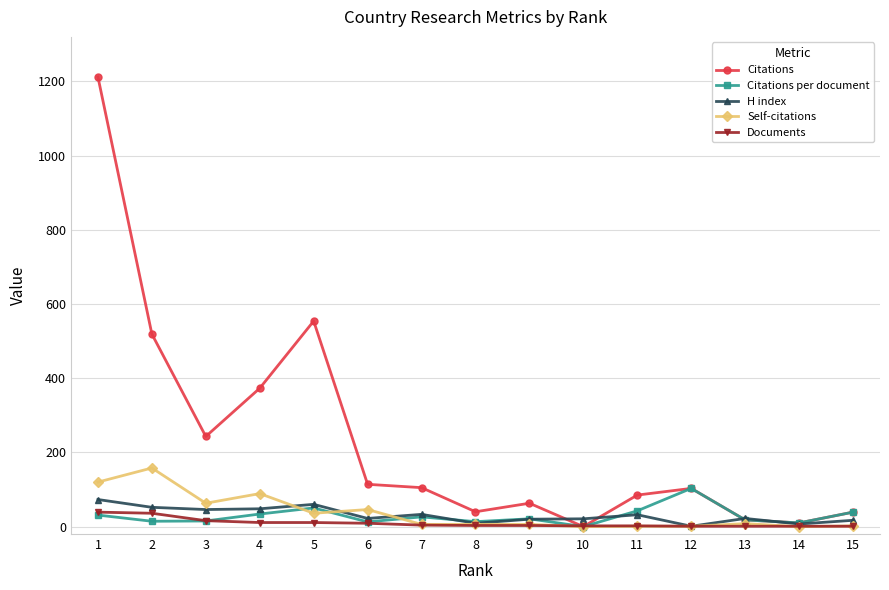

How many distinct data groups are displayed?

5